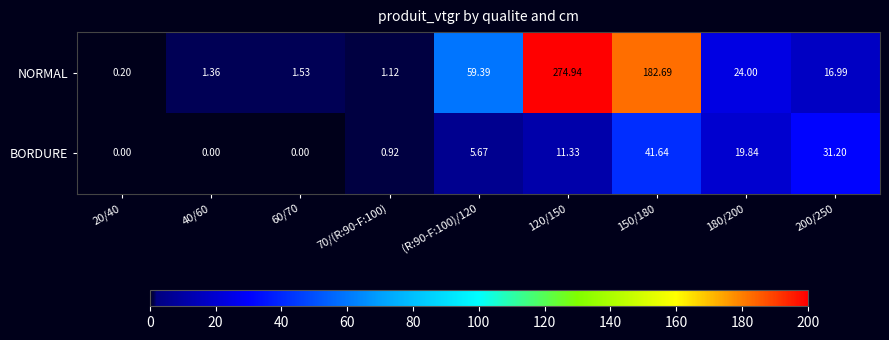

At which category is the sum across all series the highest?

120/150